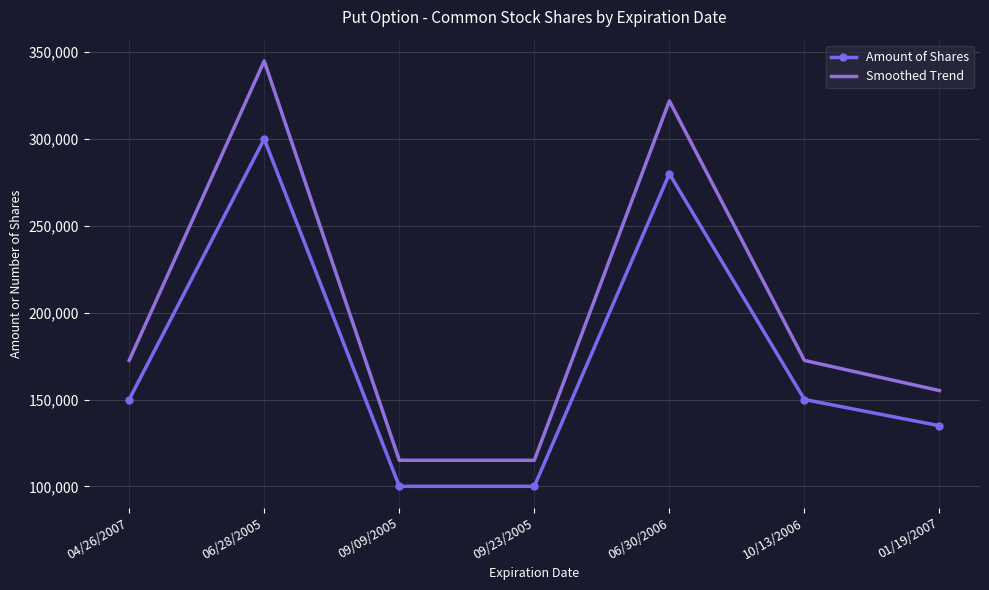

At 09/09/2005, list the series in order from largest to smallest.

Smoothed Trend, Amount of Shares